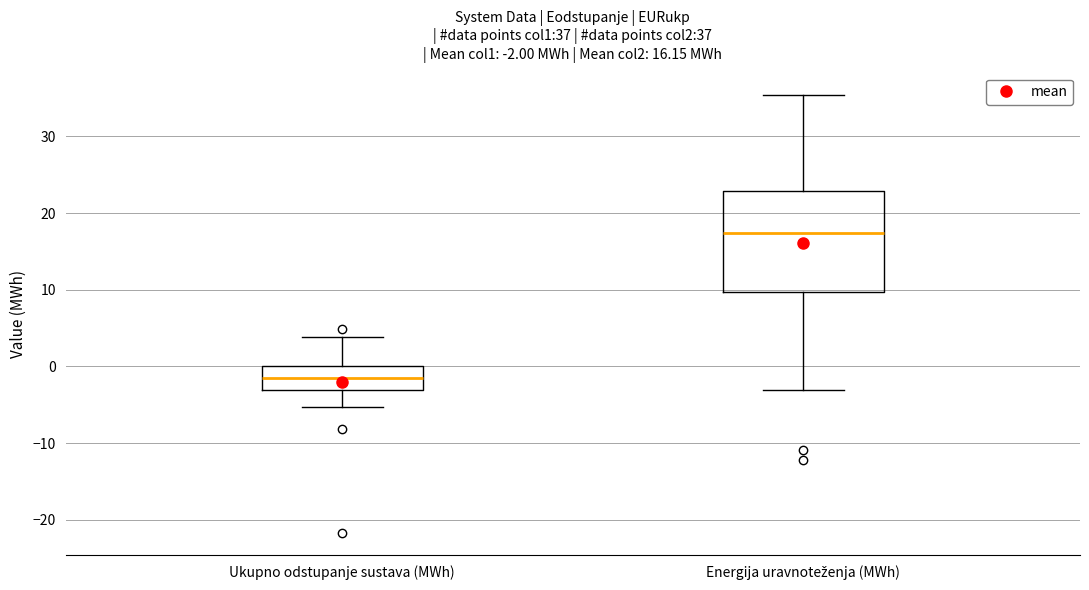

Which box has the highest median line?

Energija uravnoteženja (MWh)